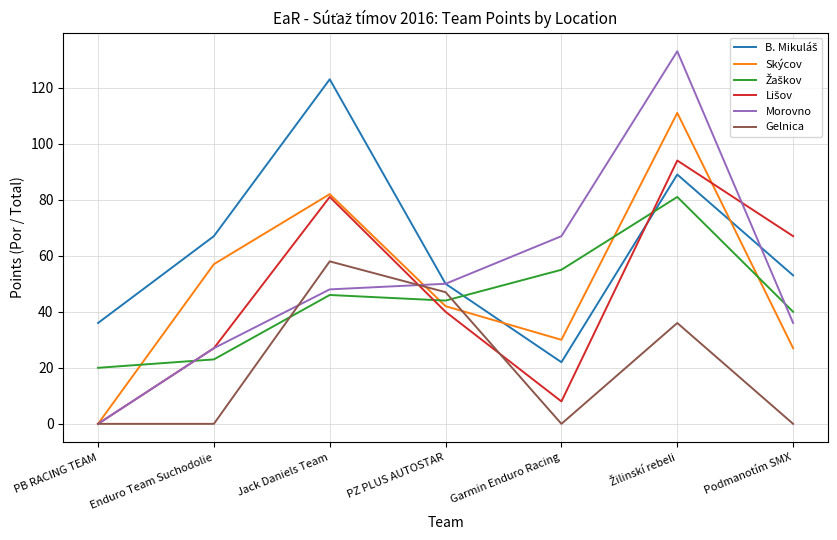

The value of Skýcov at Podmanotím SMX is 15. True or false?

False